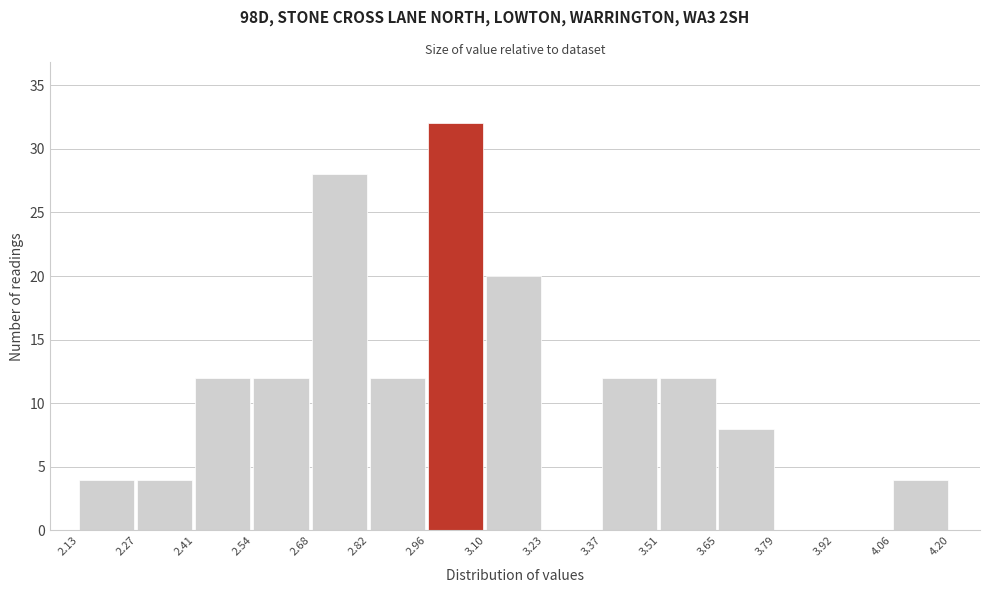

Reading left to right, transcribe this chart: for each bar, give the range it covers on the x-axis and its height. The values are not printed on the chart, so give them approximately, as read against the axis.

2.13 to 2.27: 4
2.27 to 2.41: 4
2.41 to 2.54: 12
2.54 to 2.68: 12
2.68 to 2.82: 28
2.82 to 2.96: 12
2.96 to 3.10: 32
3.10 to 3.23: 20
3.23 to 3.37: 0
3.37 to 3.51: 12
3.51 to 3.65: 12
3.65 to 3.79: 8
3.79 to 3.92: 0
3.92 to 4.06: 0
4.06 to 4.20: 4